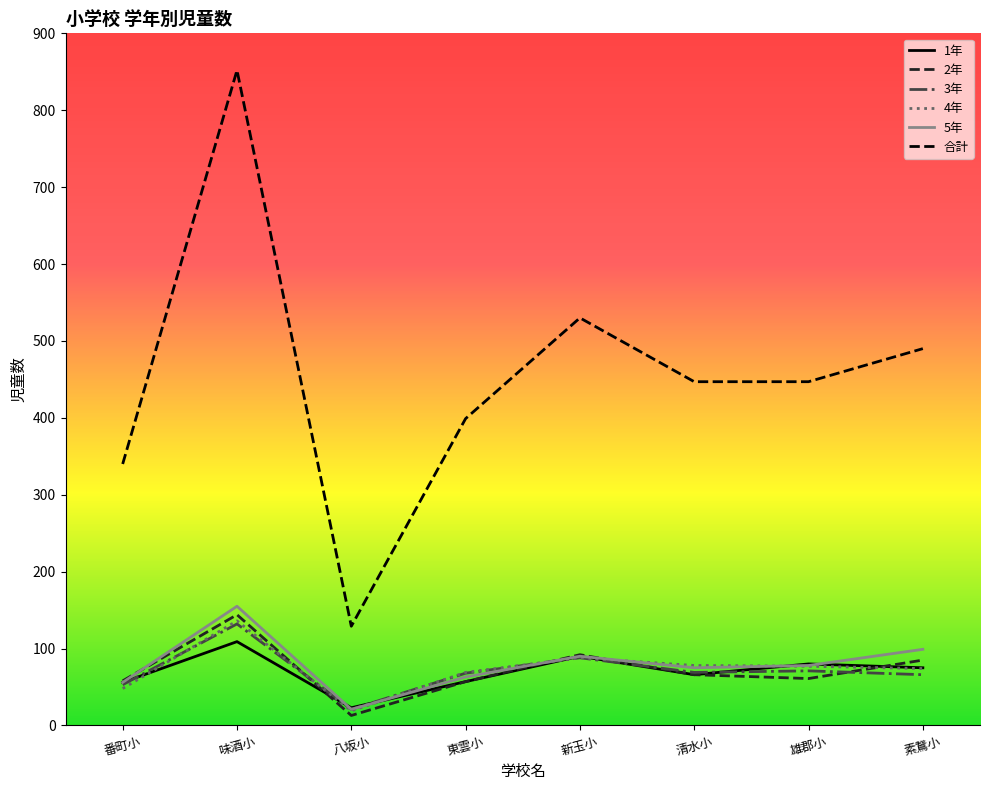

At which category is the sum across all series the highest?

味酒小